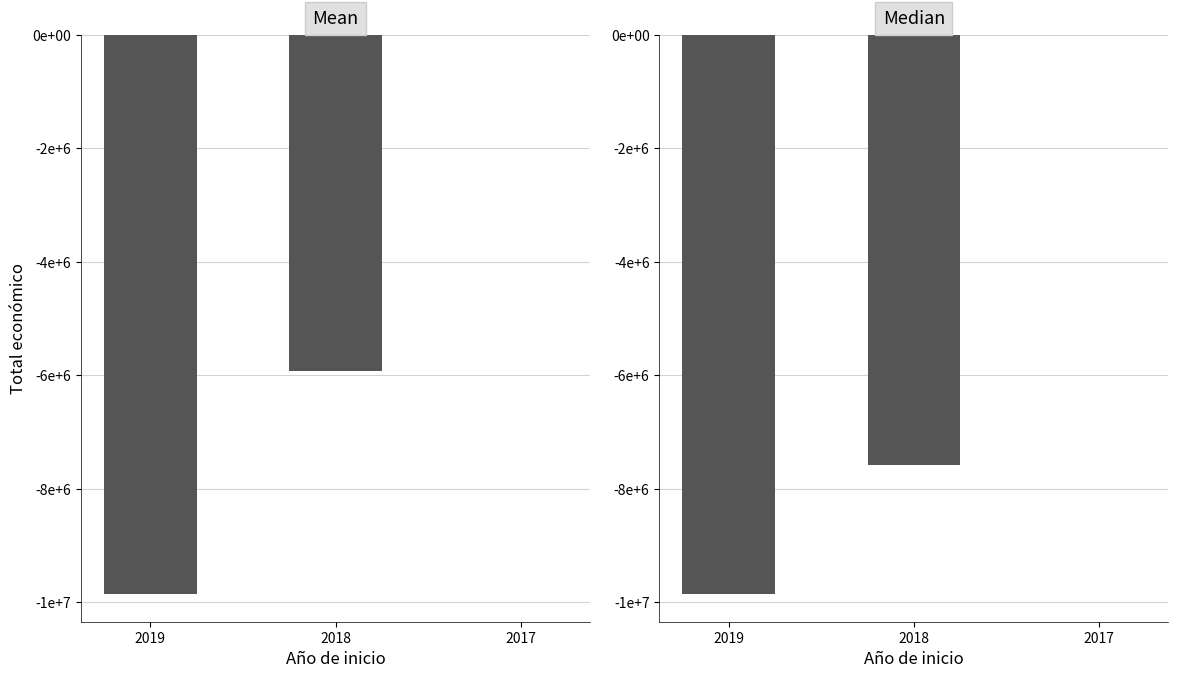

What is the sum of the values at 2019 and 2018?

-17425465